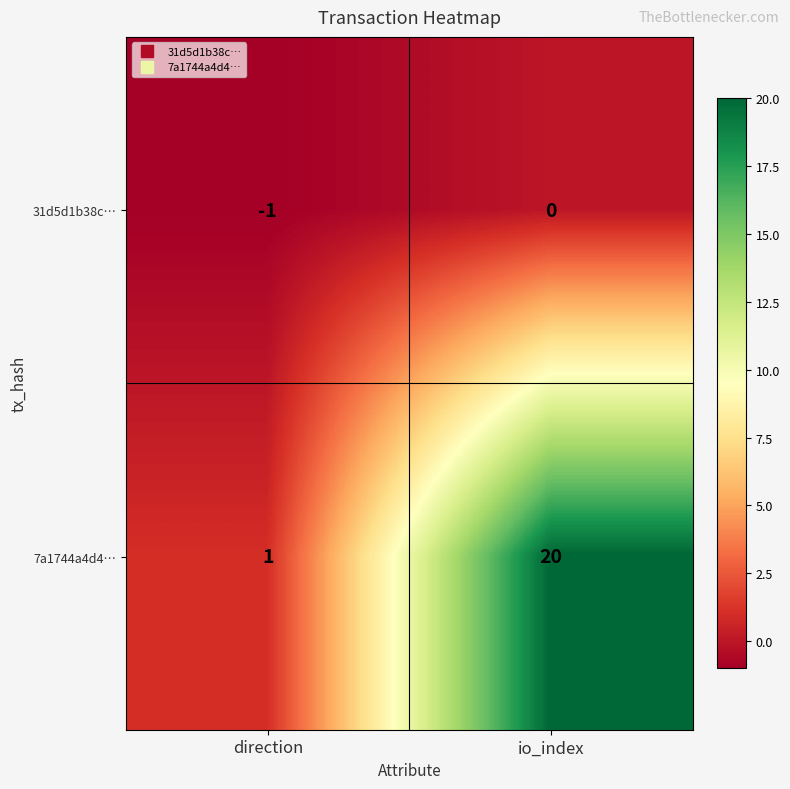

Rank the series by their maximum value, from highest to lowest.

7a1744a4d4…, 31d5d1b38c…